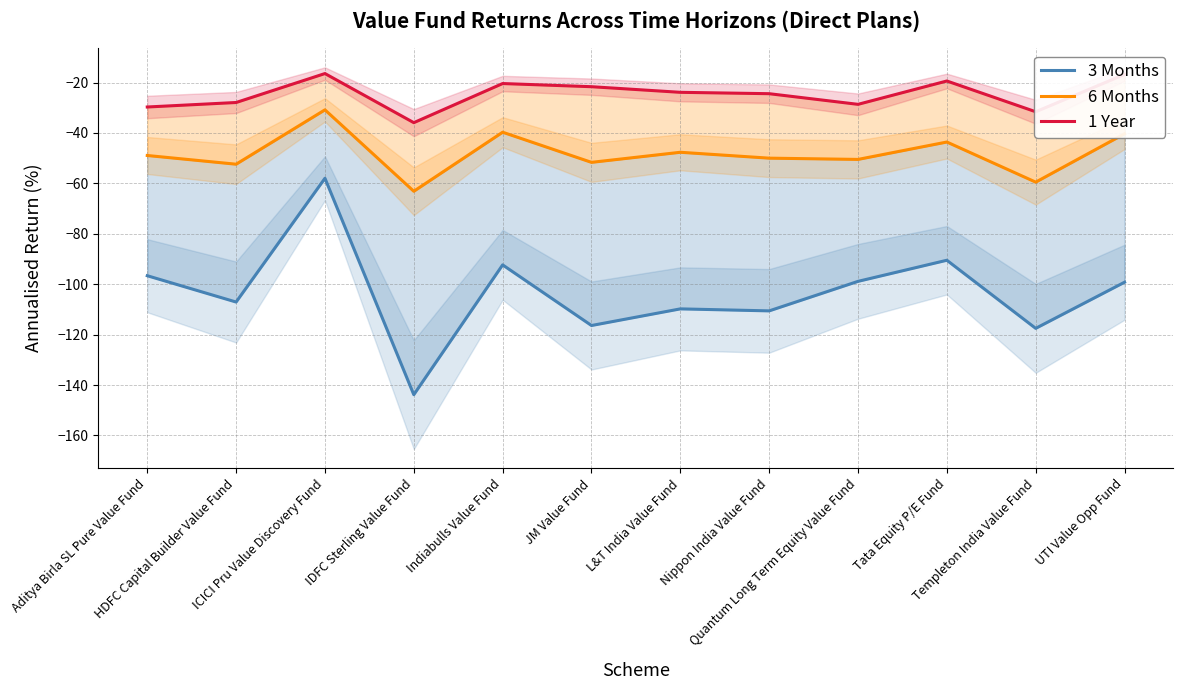

What is the smallest value displayed?

-143.8